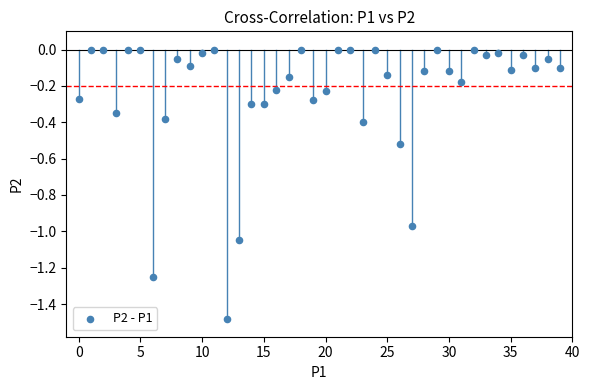

What is the range of Y values (max minus min)?

1.5